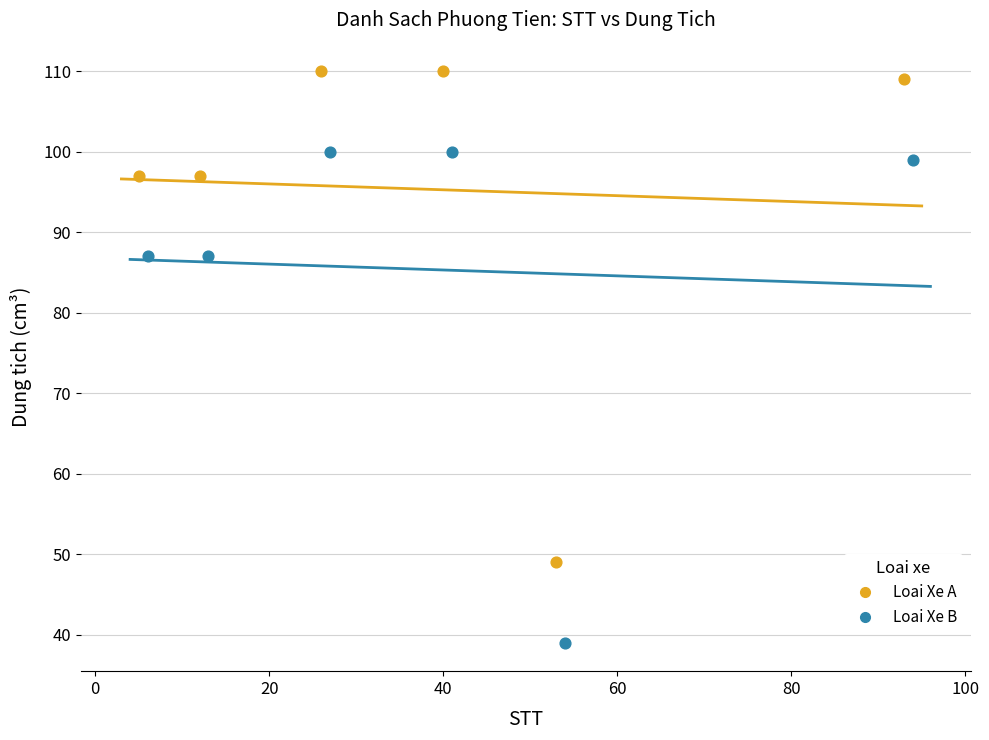

Which series contains the lowest Y value?

Loai Xe B